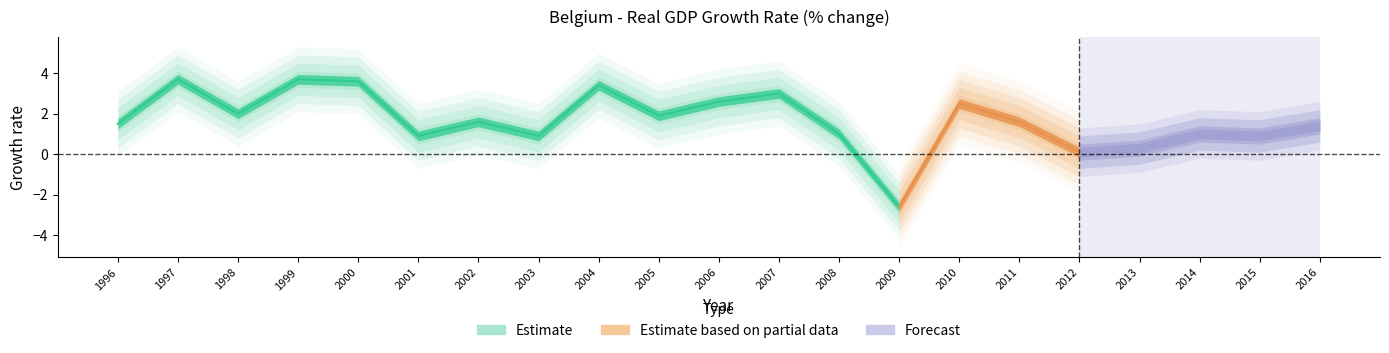

How many lines are shown in the chart?

1